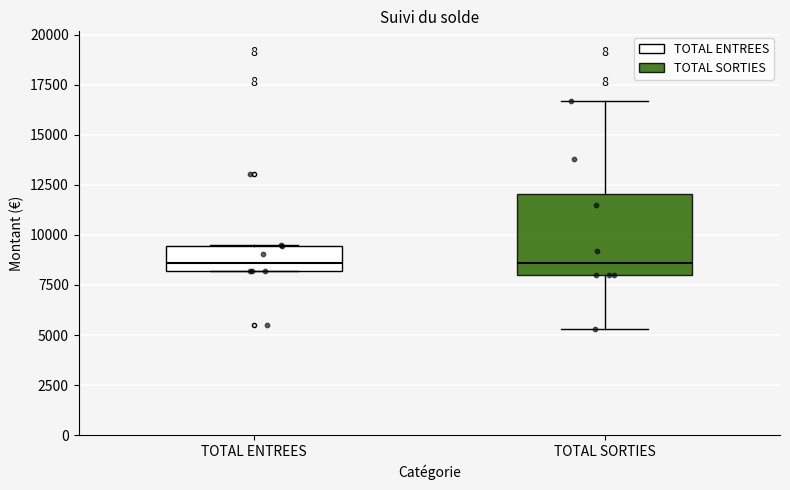

Comparing the boxes themselves (not the whiskers), which one is the tallest?

TOTAL SORTIES